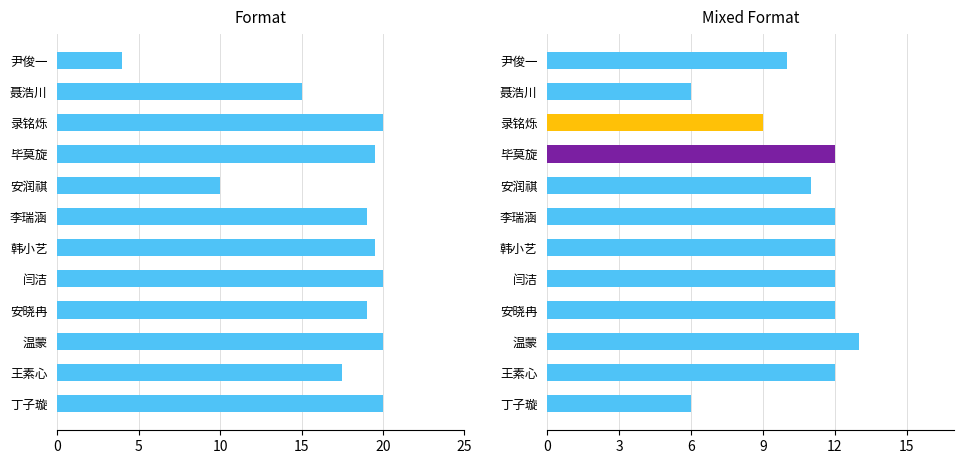

The chart shows a value of 25.3 at 8. True or false?

False